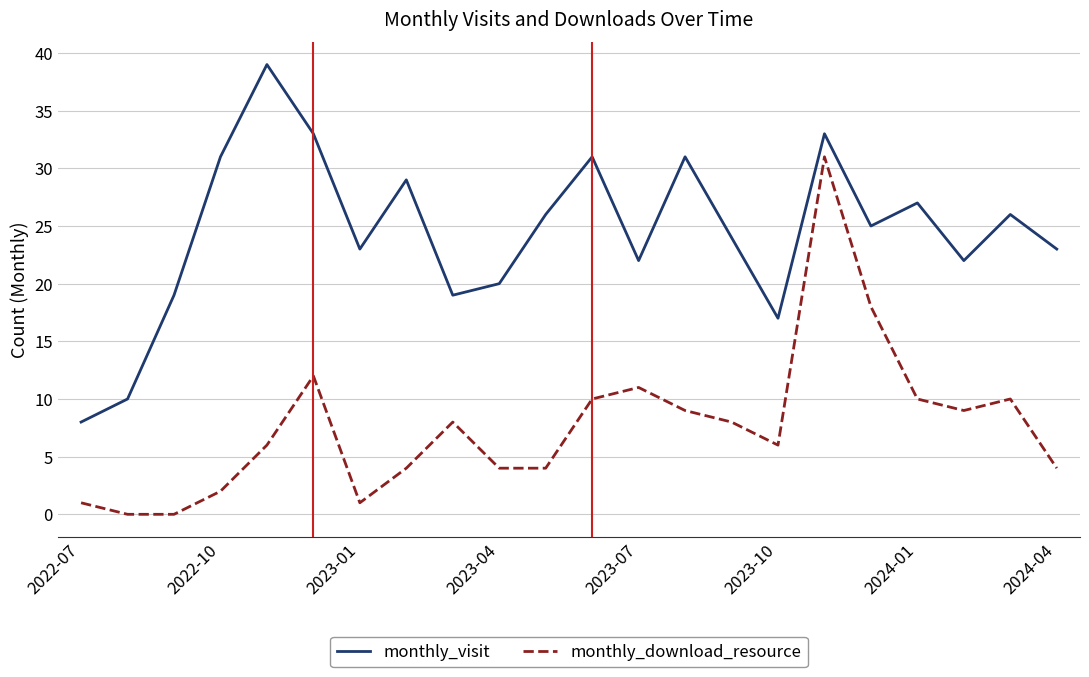

What is the maximum value for monthly_download_resource?

31